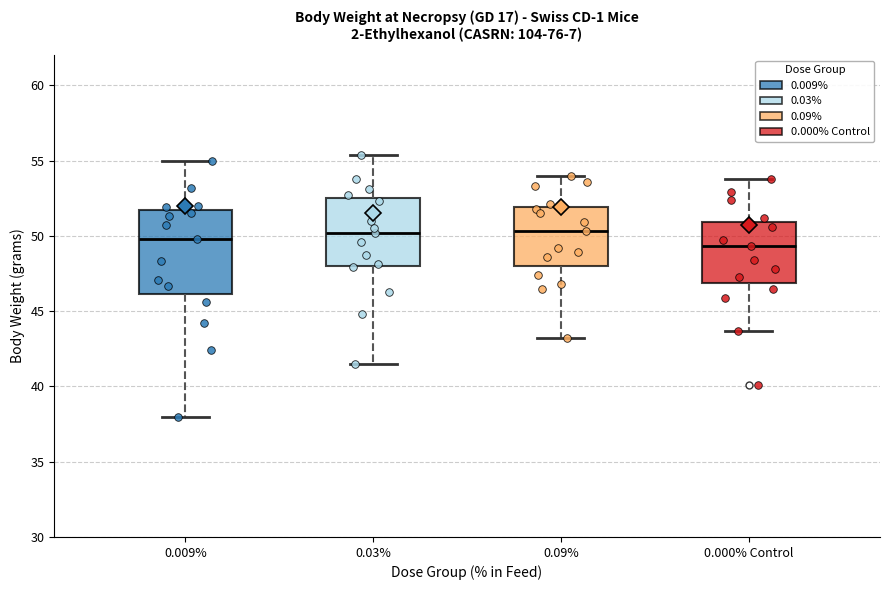

Reading left to right, transcribe this box plot: for each box, give where its median line is, the range the box spans, and where its two whiskers end, as read against the y-axis. The values are not printed on the chart, so give them approximately, as read against the axis.

0.009%: median 50.0, box 46.0 to 51.5, whiskers 38.0 to 55.0
0.03%: median 50.0, box 48.0 to 52.5, whiskers 41.5 to 55.5
0.09%: median 50.5, box 48.0 to 52.0, whiskers 43.0 to 54.0
0.000% Control: median 49.5, box 47.0 to 51.0, whiskers 43.5 to 54.0